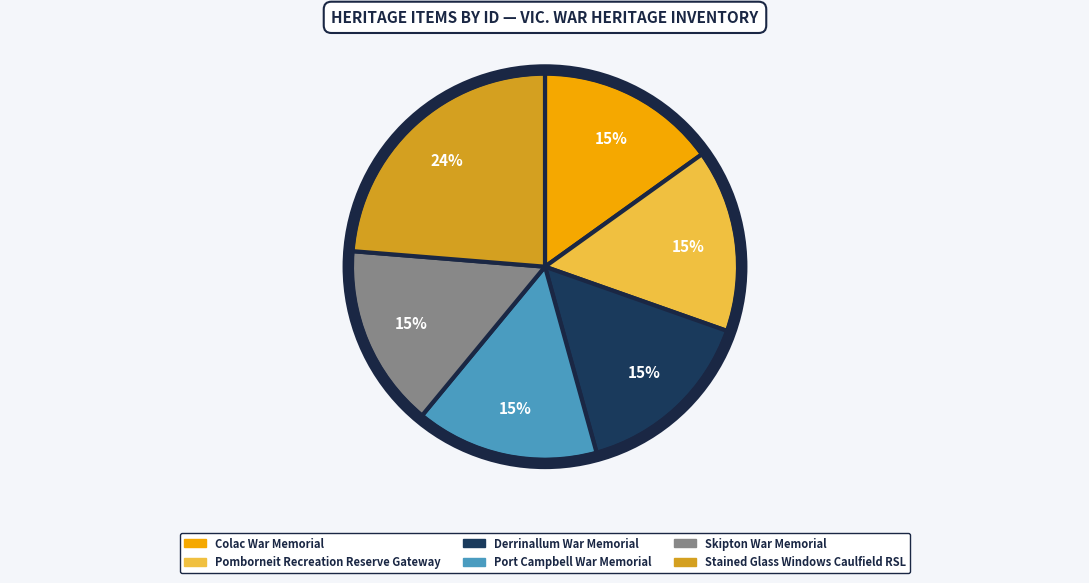

What is the largest slice in the pie chart?

Stained Glass Windows Caulfield RSL